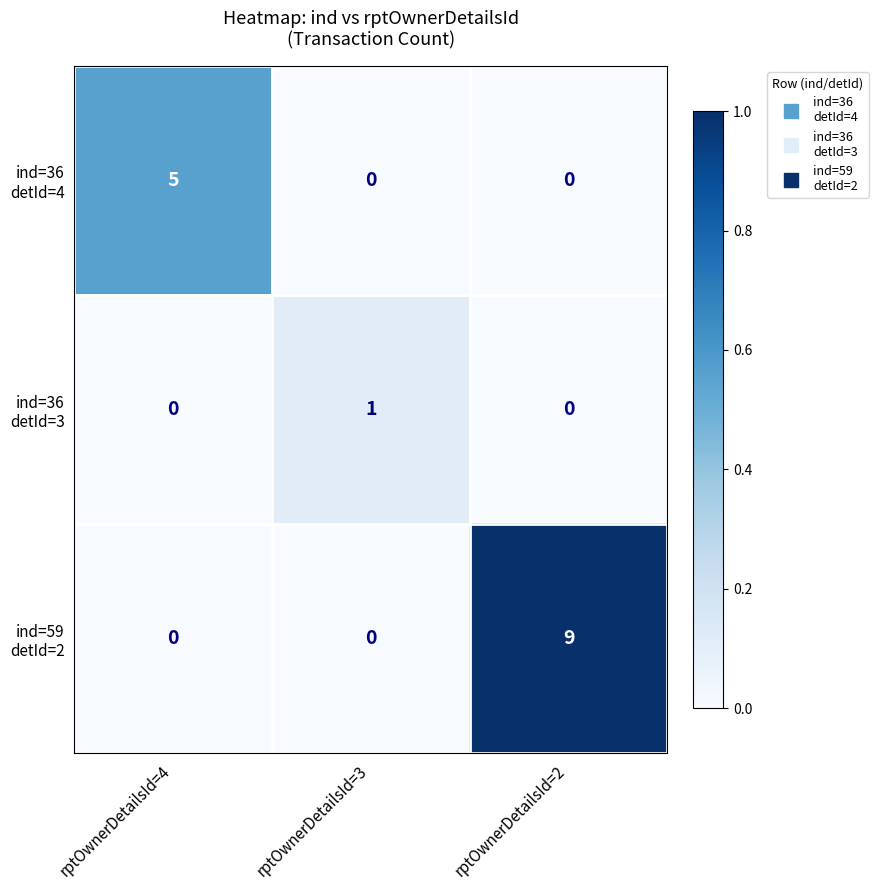

What is the total value across all series at rptOwnerDetailsId=4?

5